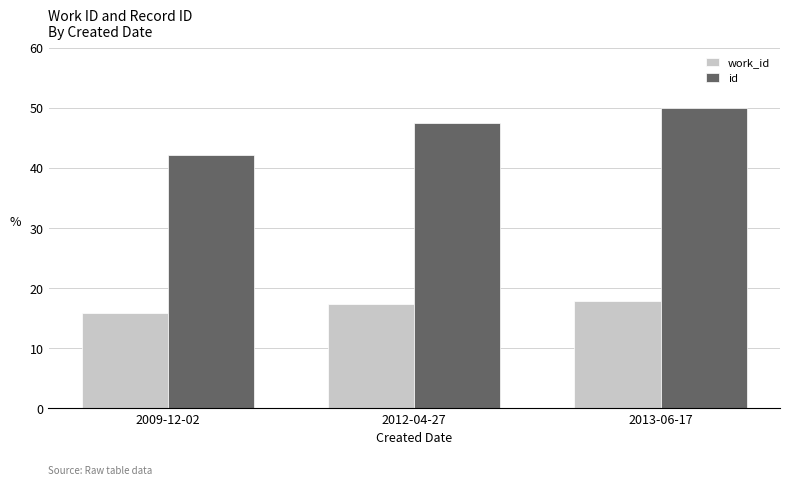

Rank the series at 2012-04-27 from lowest to highest value.

work_id, id